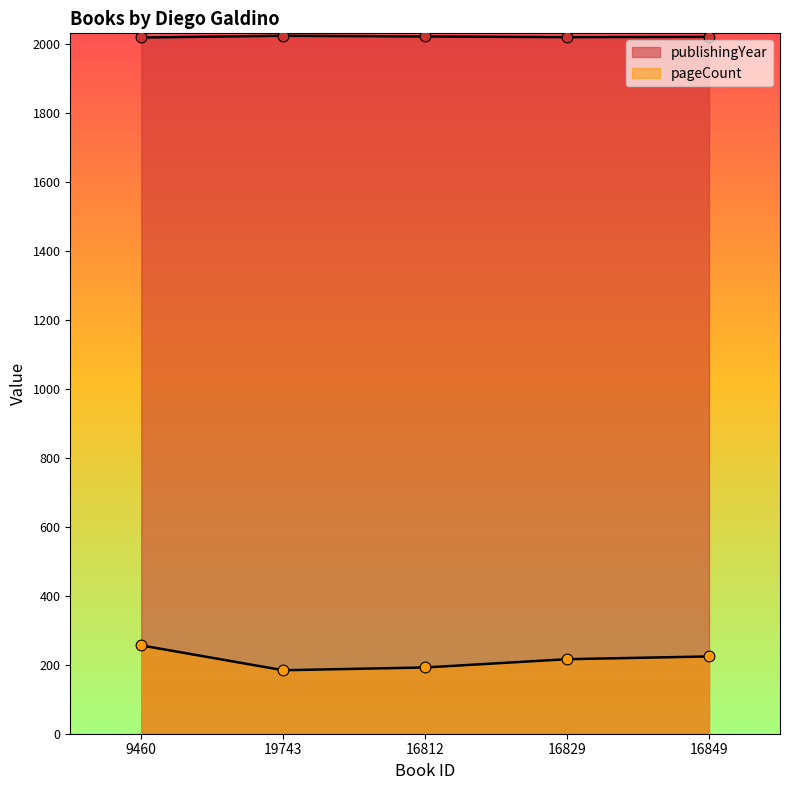

Which series contains the highest Y value?

publishingYear